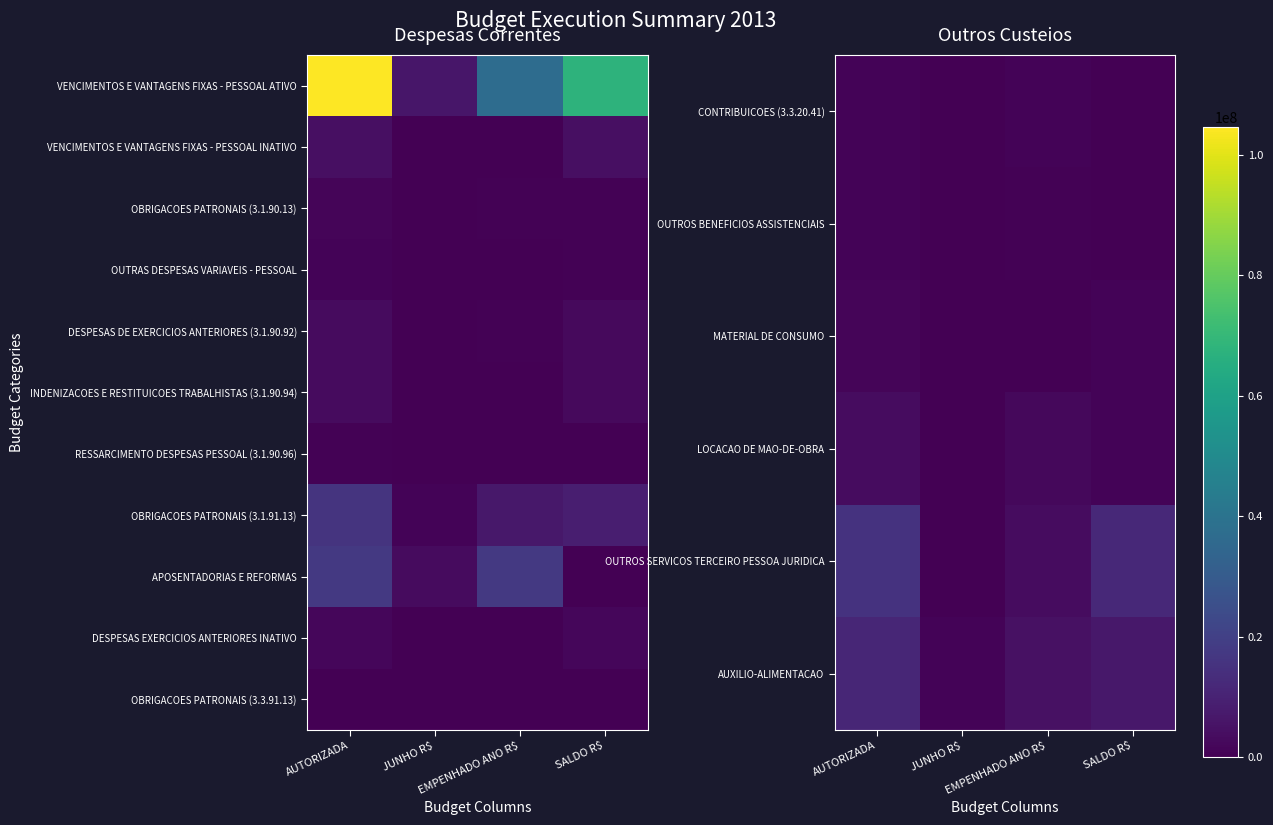

Which label corresponds to the smallest value in the chart?

JUNHO R$